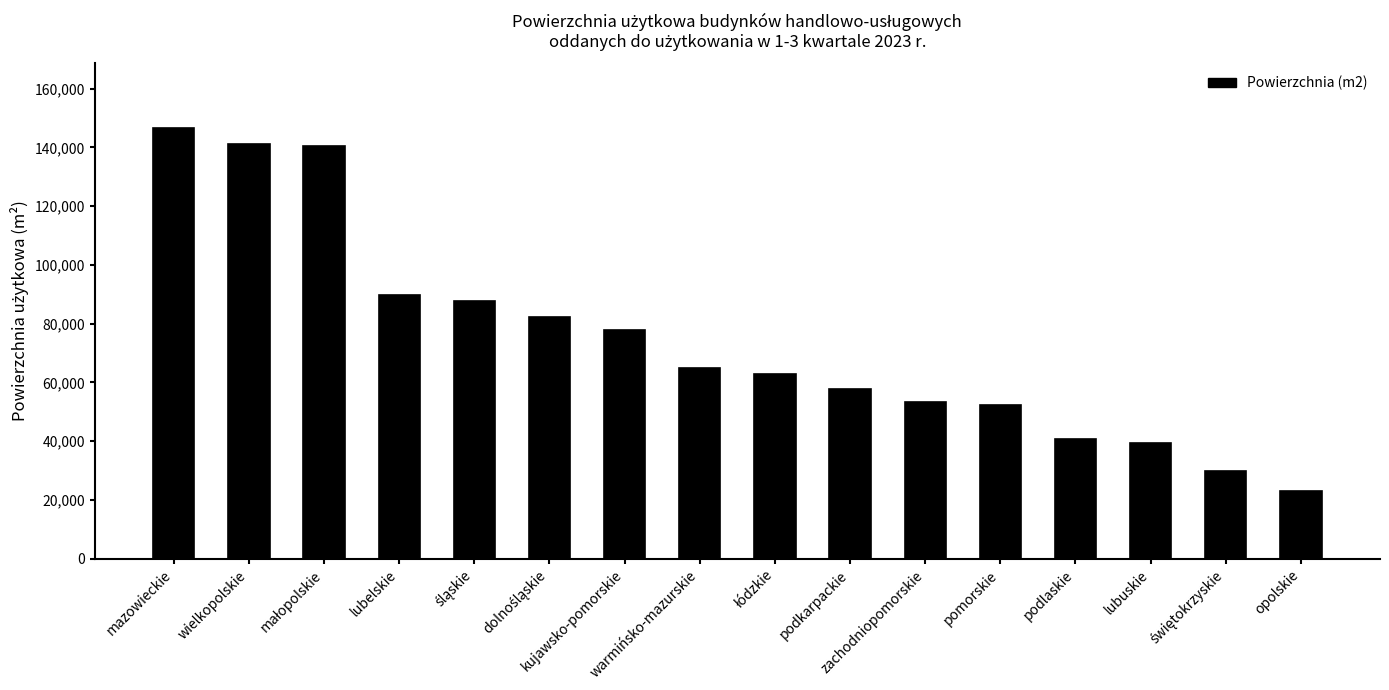

What is the sum of all values?

1189927